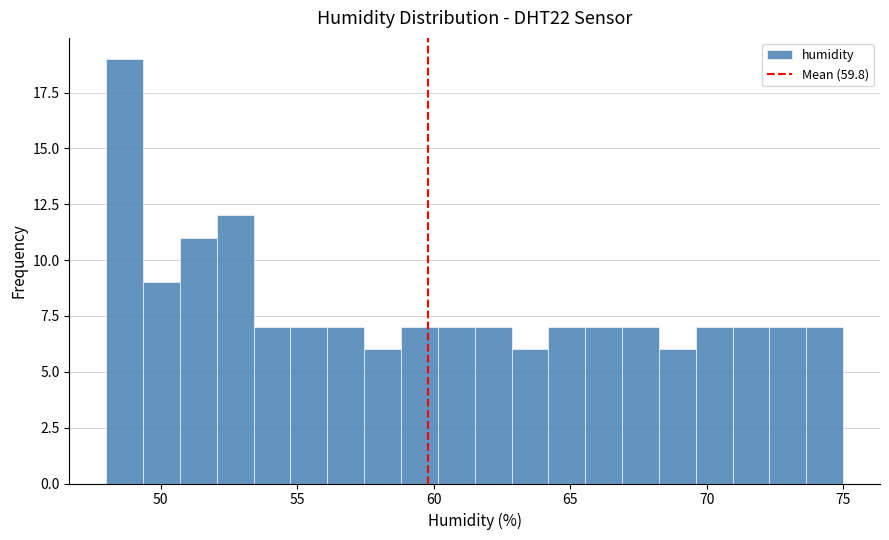

Read against the x-axis, roughly where is the centre of the tallest bar?

48.5